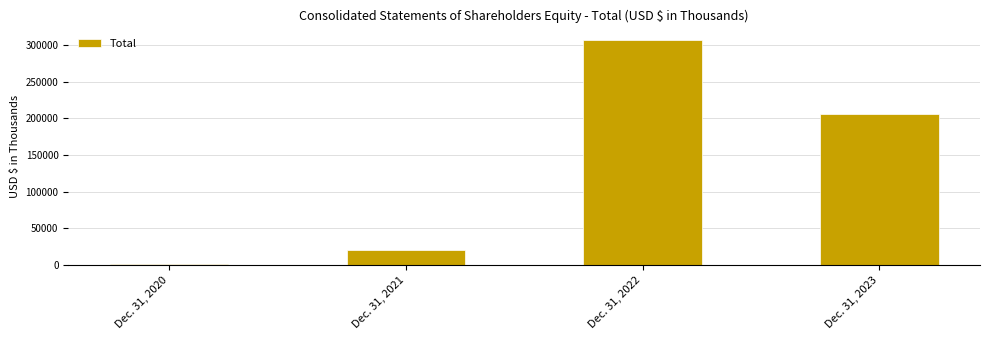

What is the minimum value shown in the chart?

2023